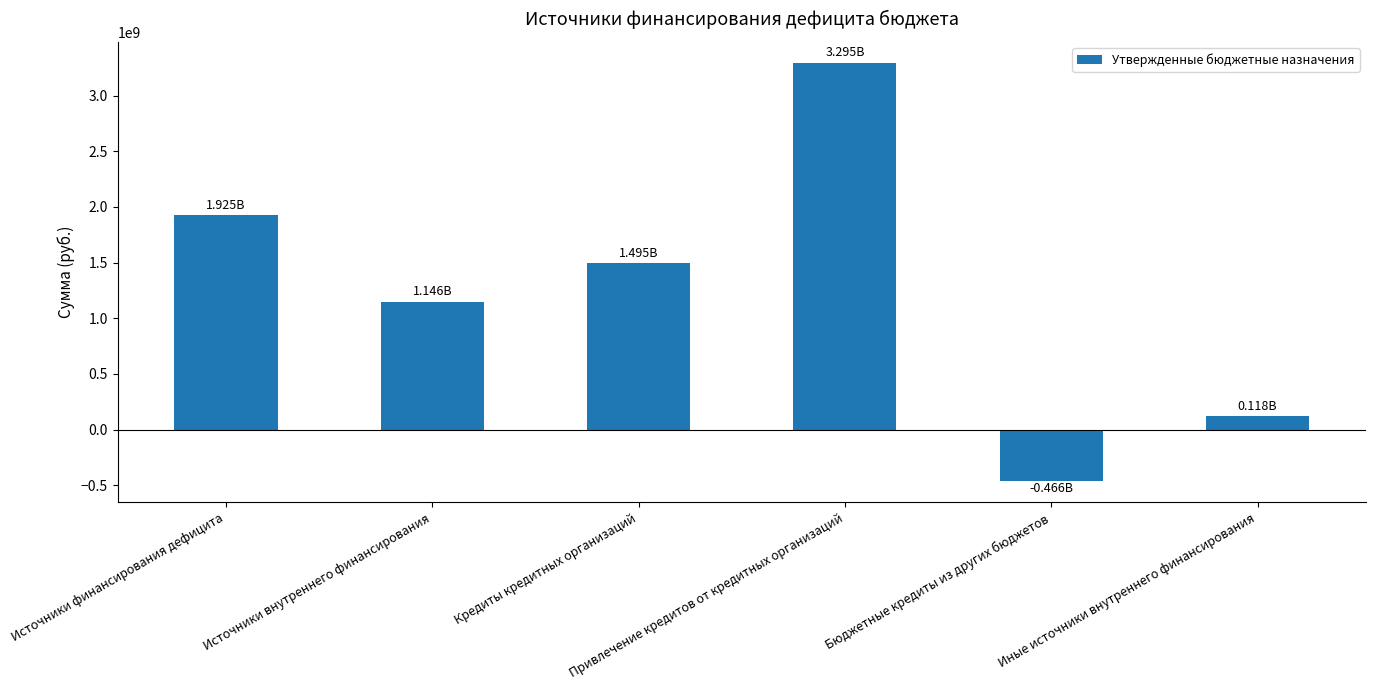

How many values exceed 1494554233?

3